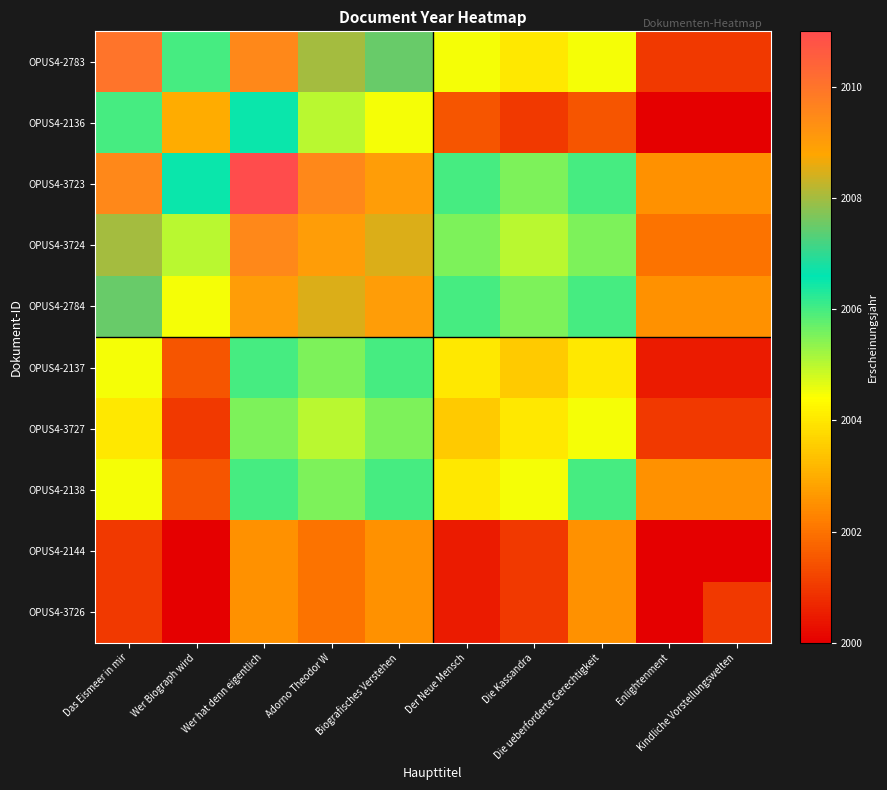

At which category is the sum across all series the highest?

Wer hat denn eigentlich